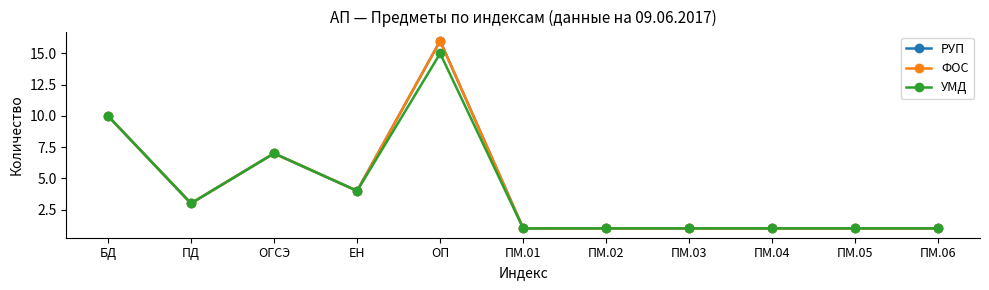

What is the difference between the УМД values at БД and ПМ.04?

9